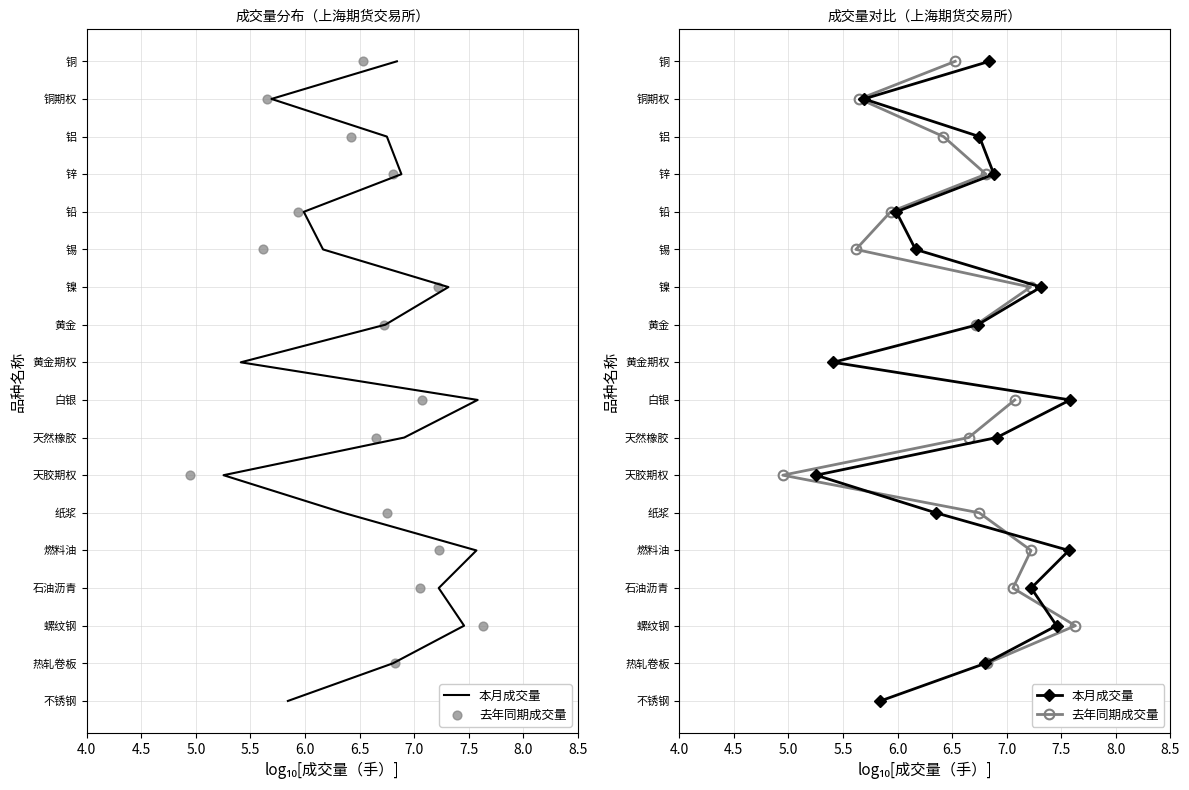

Which series contains the lowest Y value?

本月成交量